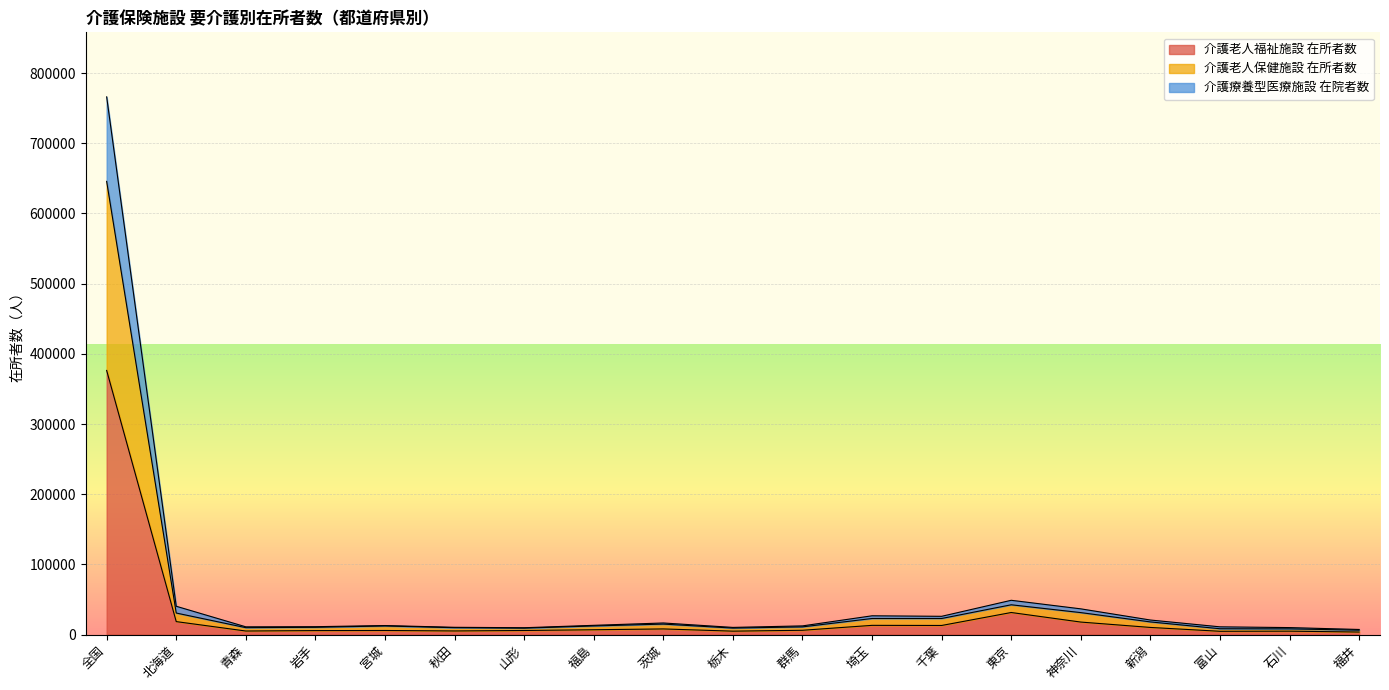

What position from the right is 秋田?

14